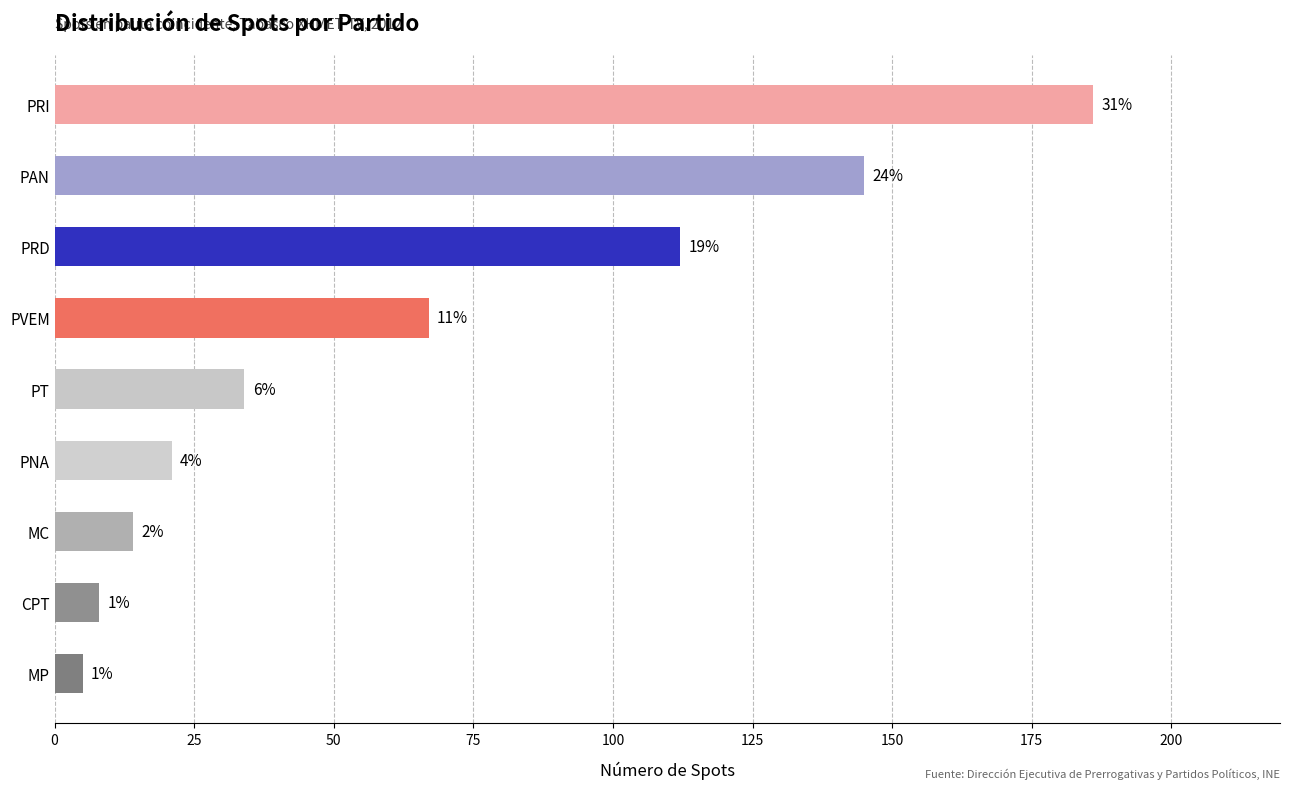

Does the chart contain any negative values?

No